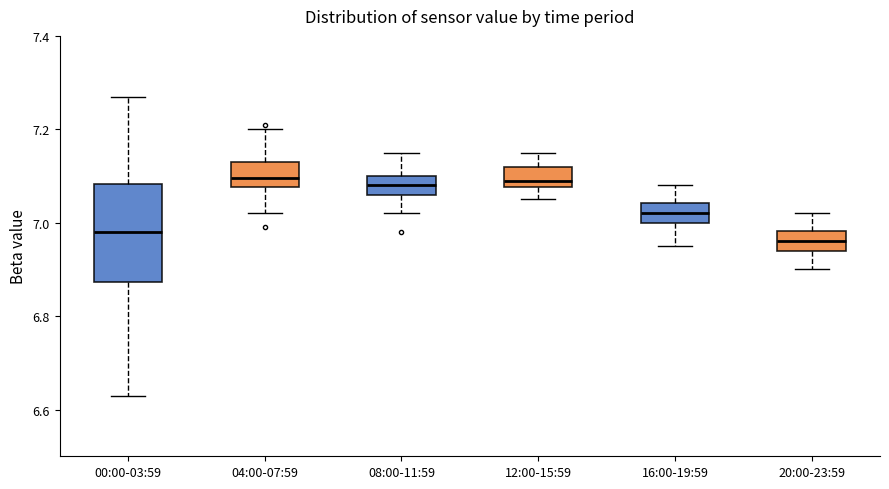

Which box is the tallest, from its lower edge to its upper edge?

00:00-03:59